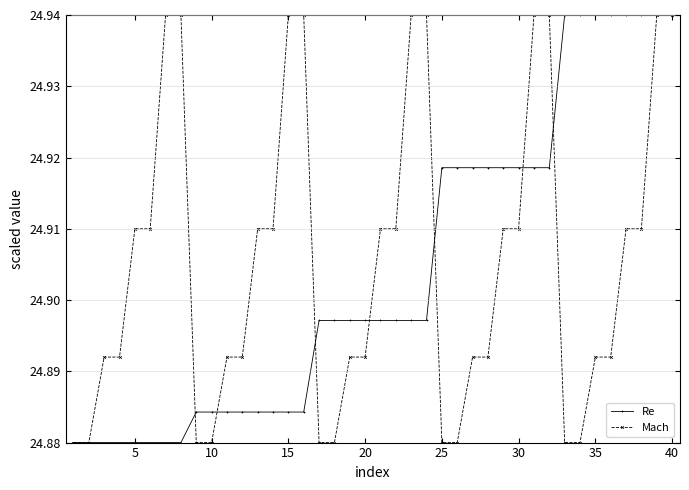

At how many categories does at least one series exceed 24?

40